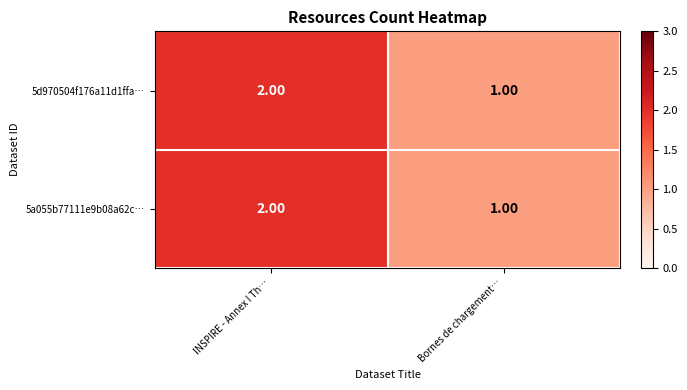

At which category does the chart reach its peak across all series?

INSPIRE - Annex I Th…